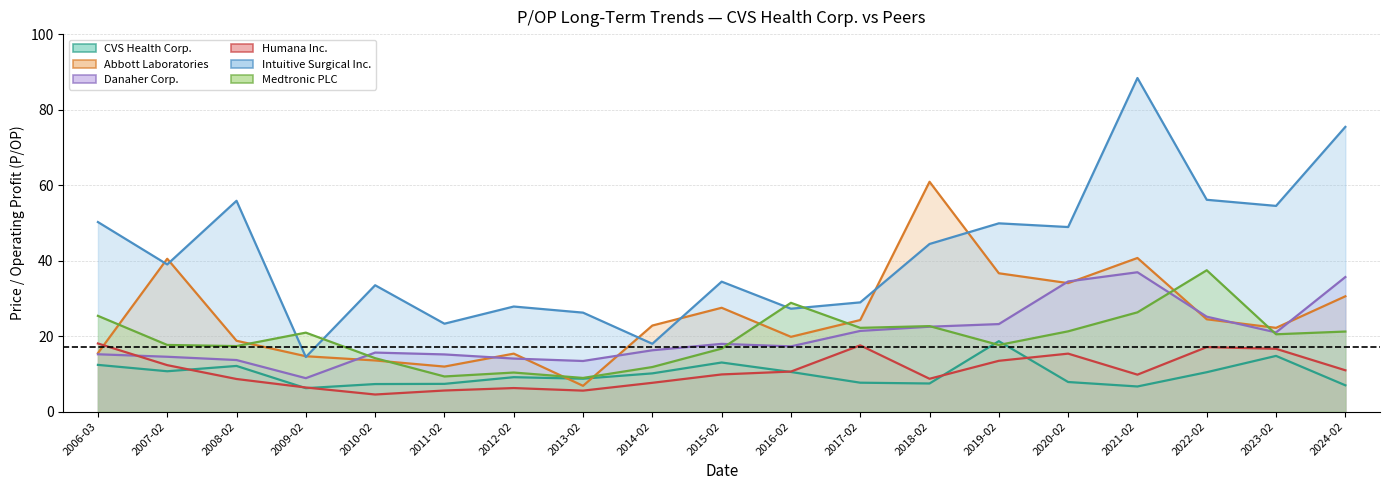

What is the label of the 15th point from the right?

2010-02